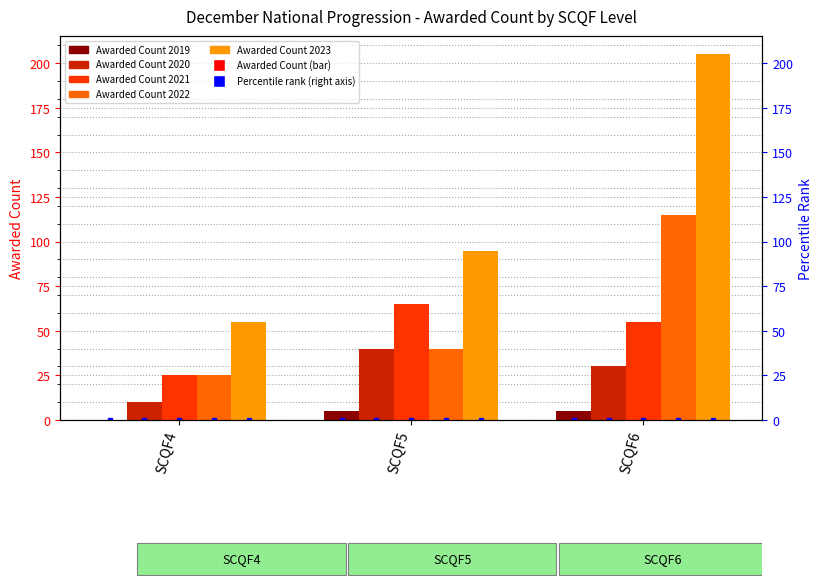

Reading left to right, list all the values displayed in this chart.

Awarded Count 2019: 0	5	5
Awarded Count 2020: 10	40	30
Awarded Count 2021: 25	65	55
Awarded Count 2022: 25	40	115
Awarded Count 2023: 55	95	205